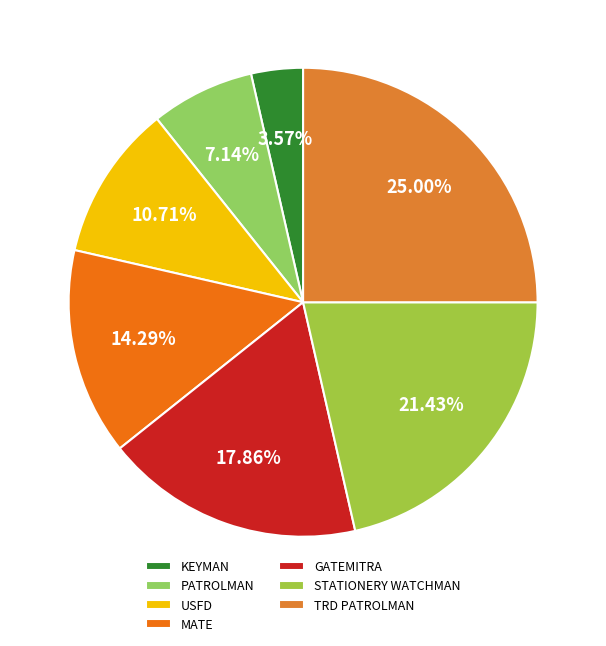

What is the ratio of the value at KEYMAN to the value at STATIONERY WATCHMAN?

0.2